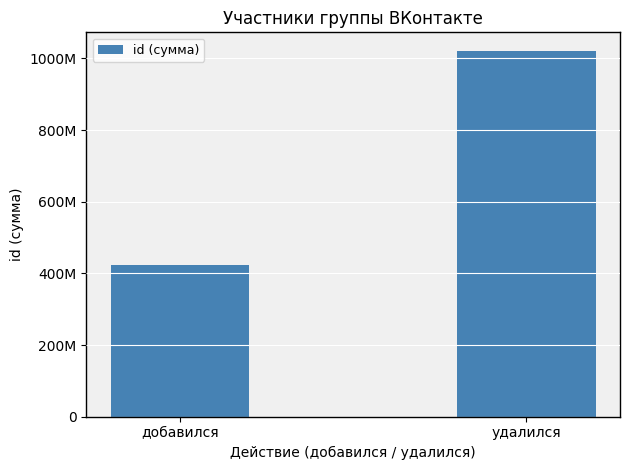

What value does the data have at добавился?

422974075